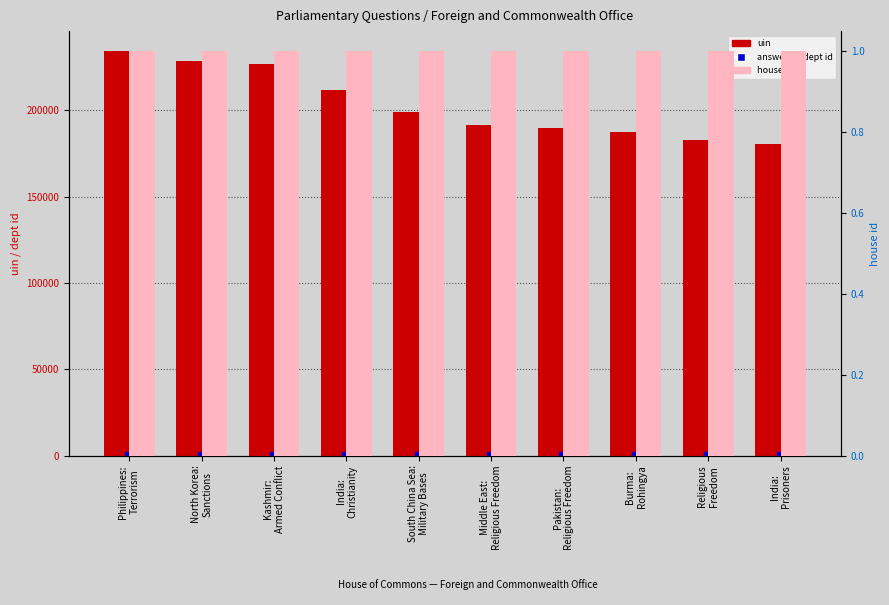

Which series contains the lowest Y value?

house id